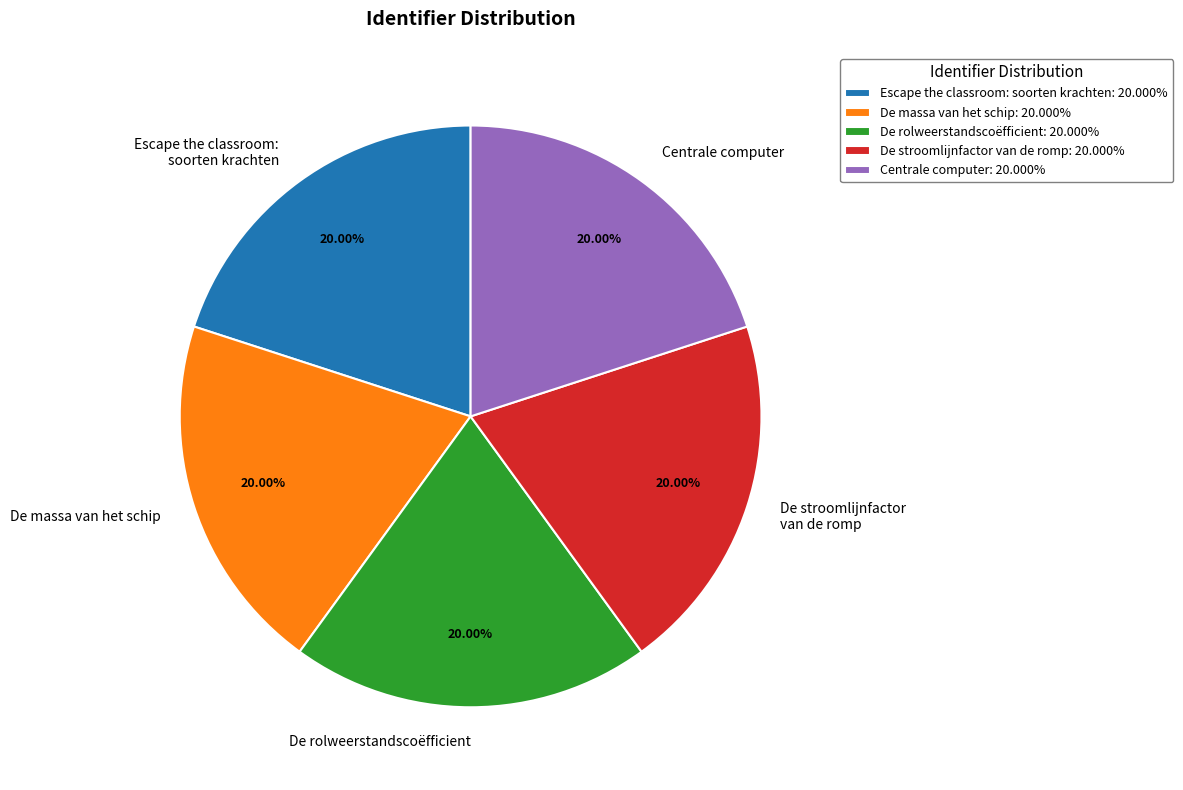

What portion of the pie excludes Centrale computer?

80.0%